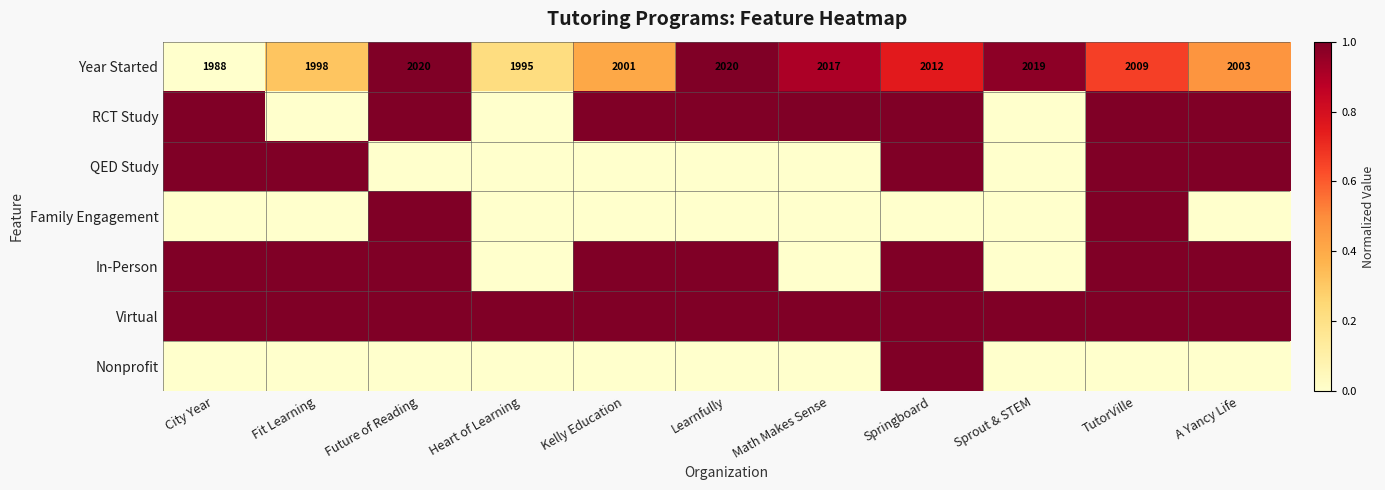

What is the difference between the second highest and second lowest values in the Year Started series?

25